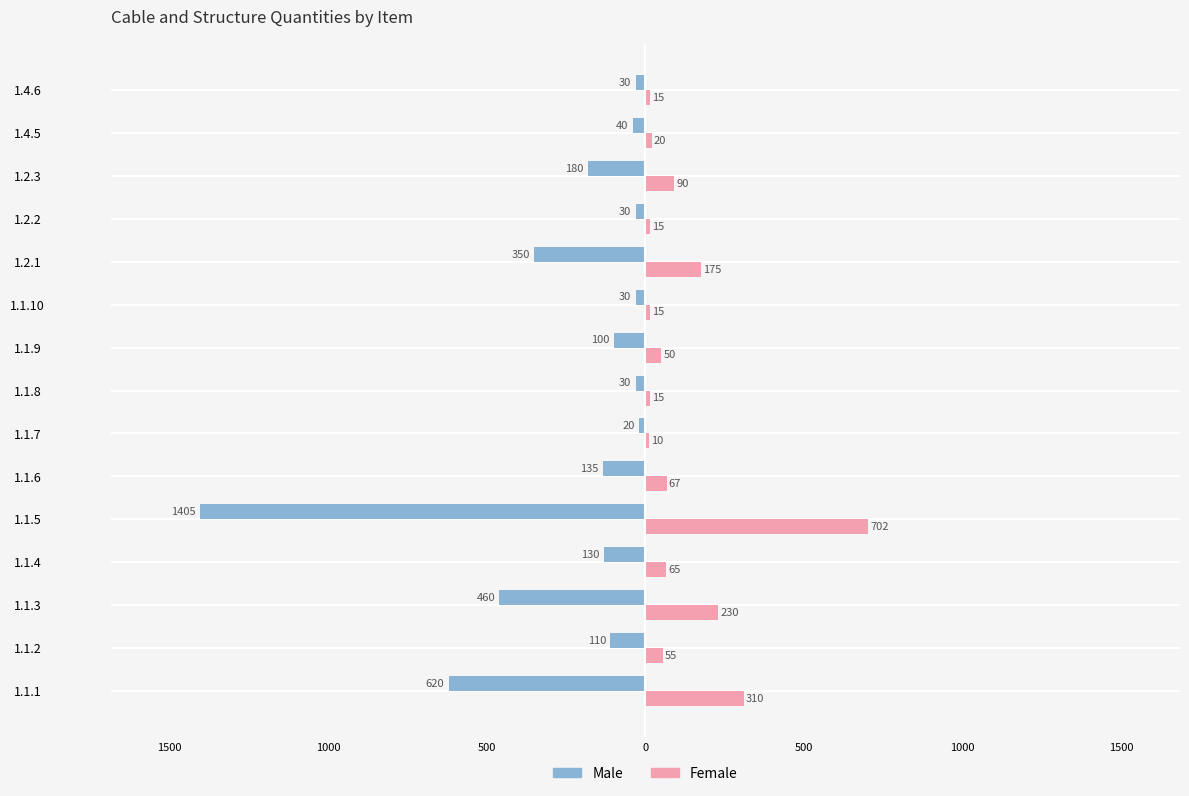

Does the chart contain stacked bars?

No